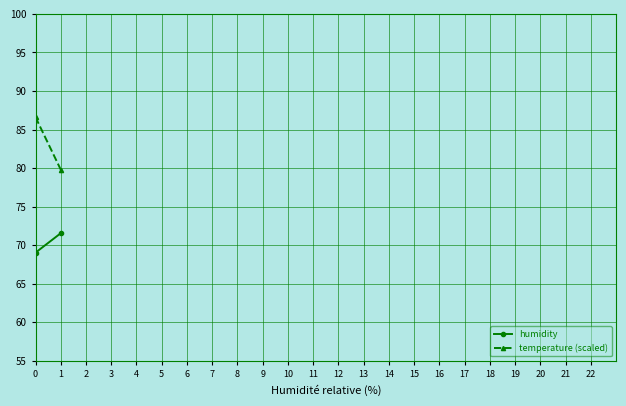

What is the highest value of the humidity series?

71.6